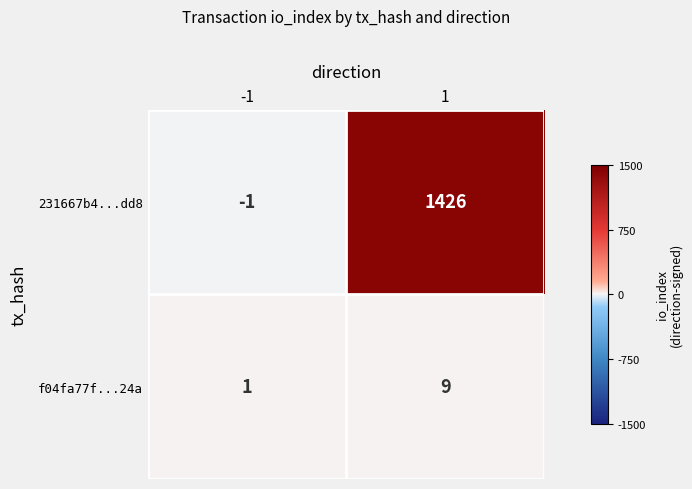

Which series has the largest total across all categories?

231667b4...dd8